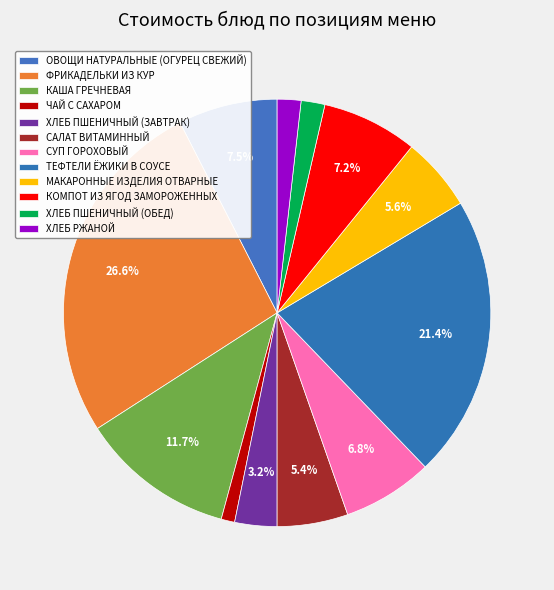

How many segments does this pie chart have?

12